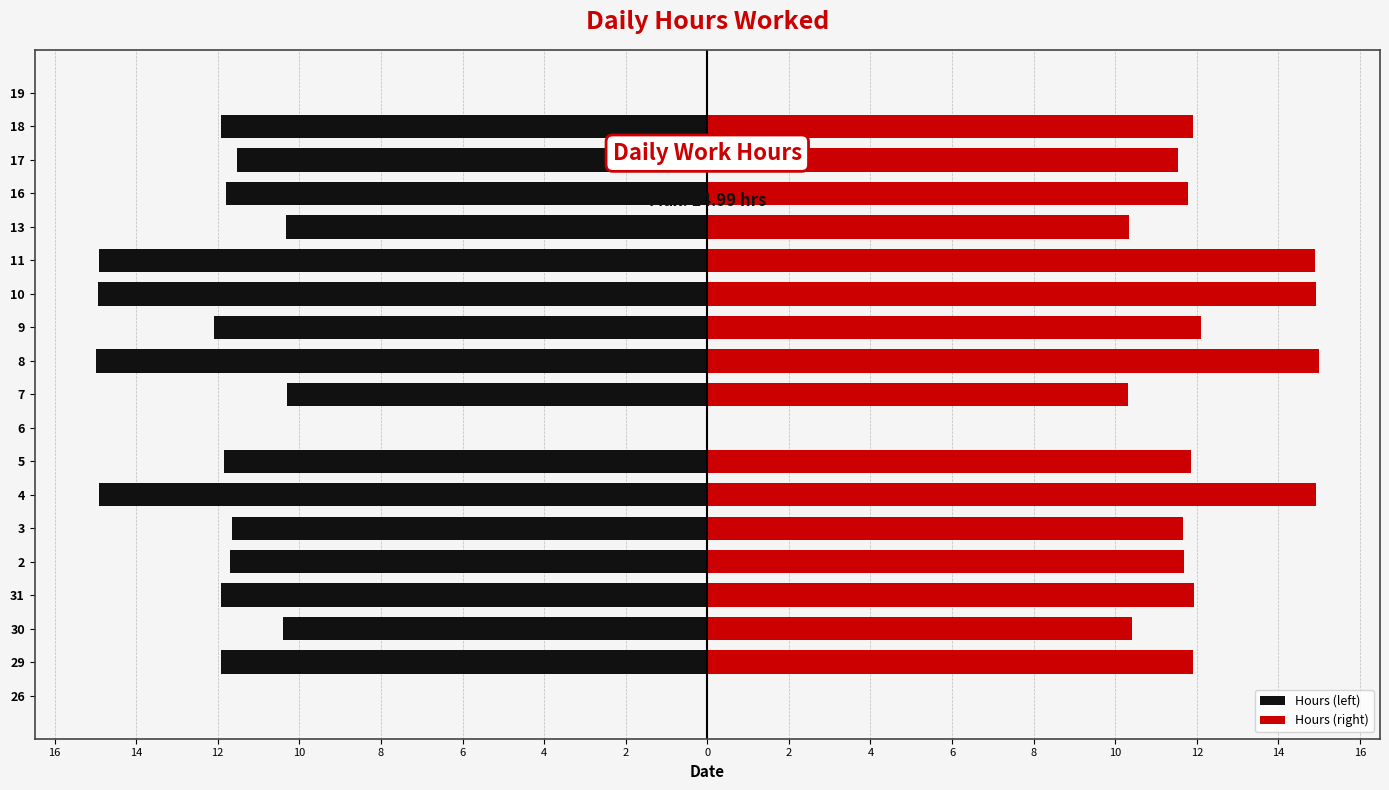

What is the smallest value displayed?

-15.0